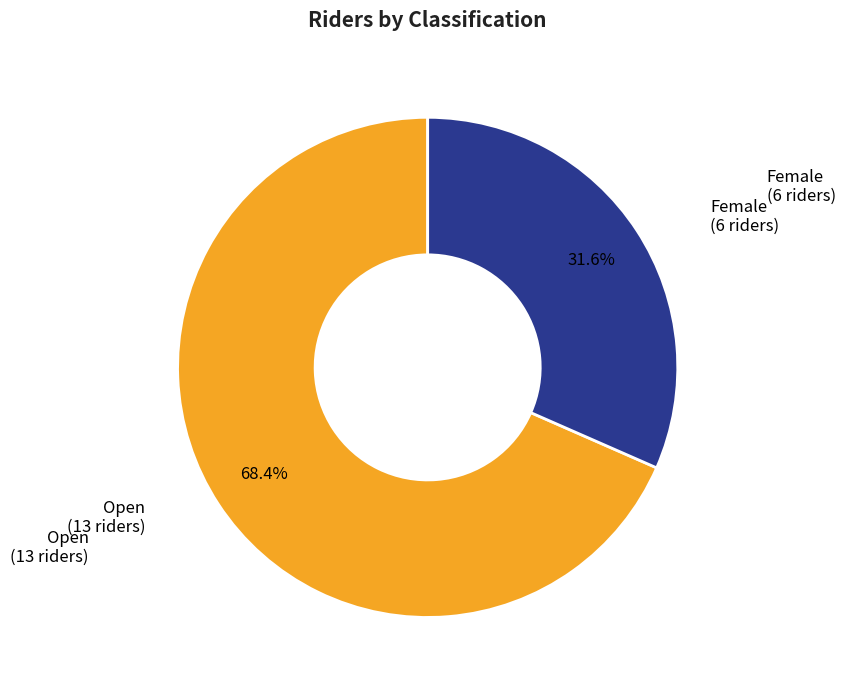

Is there a majority slice in this chart?

Yes